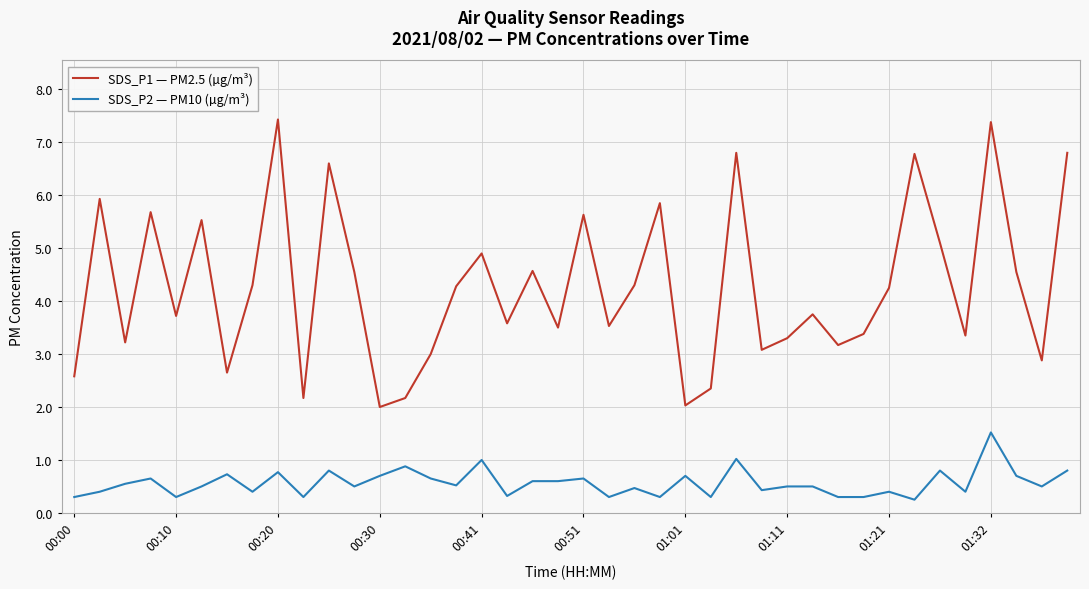

Rank the series by their average value, from highest to lowest.

SDS_P1 — PM2.5 (µg/m³), SDS_P2 — PM10 (µg/m³)